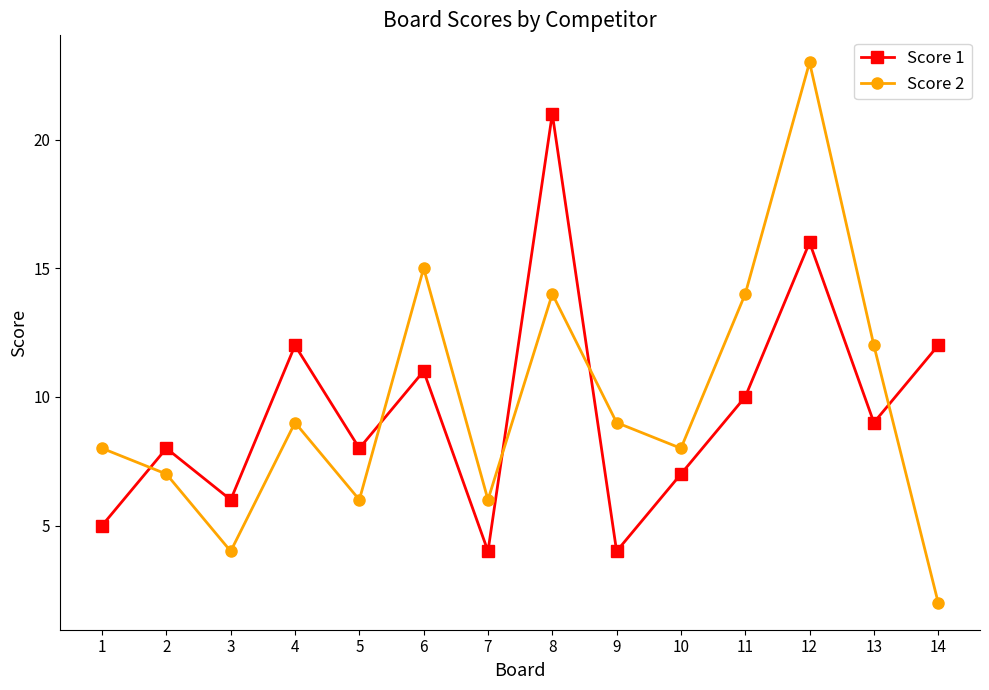

At 1, list the series in order from smallest to largest.

Score 1, Score 2